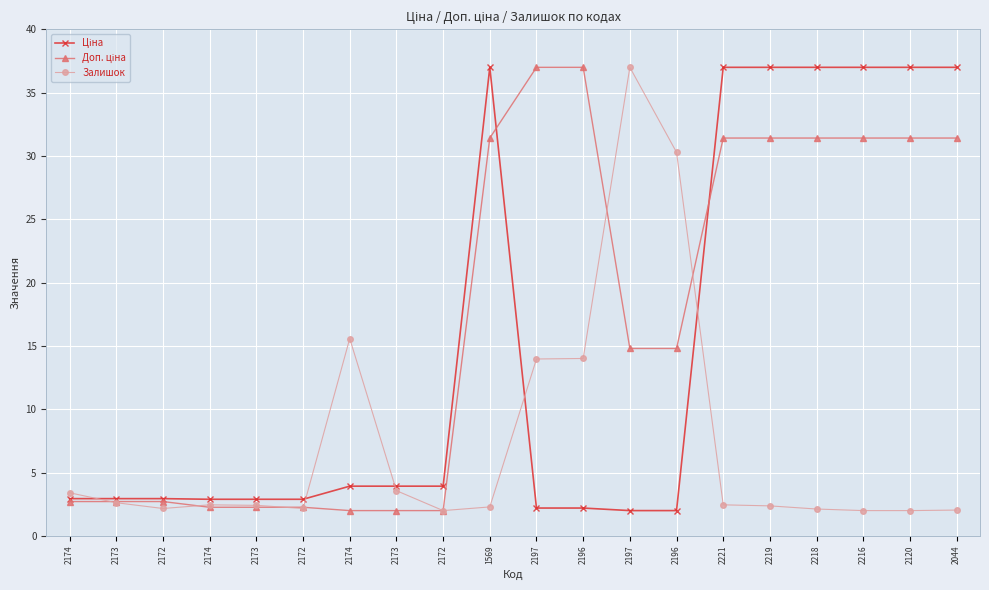

What is the total value across all series at 2172?

7.8